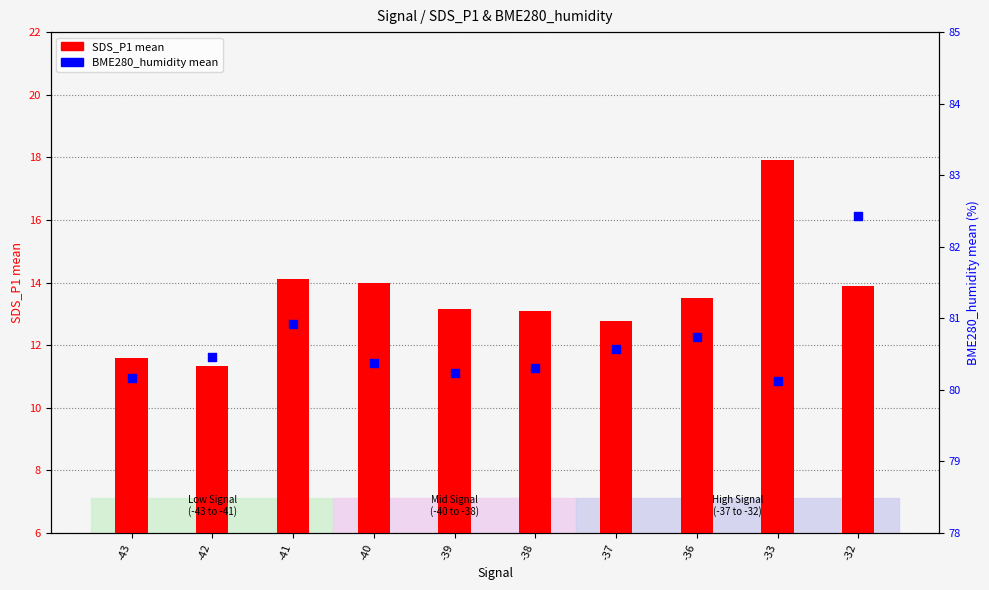

What are all the series names shown in the legend?

SDS_P1 mean, BME280_humidity mean